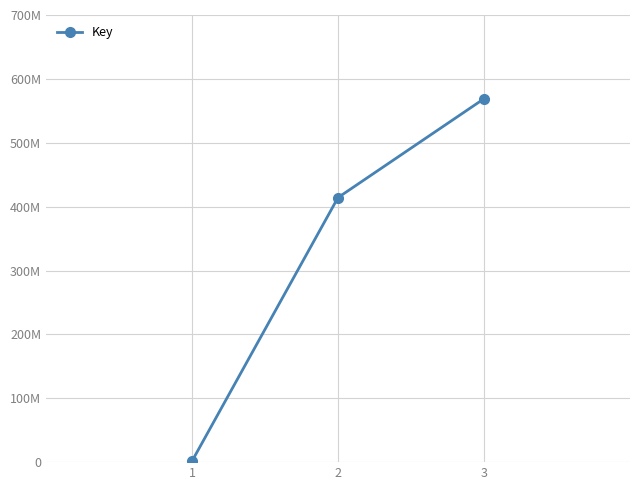

Count the values in the range 1511809 to 568904427.

3